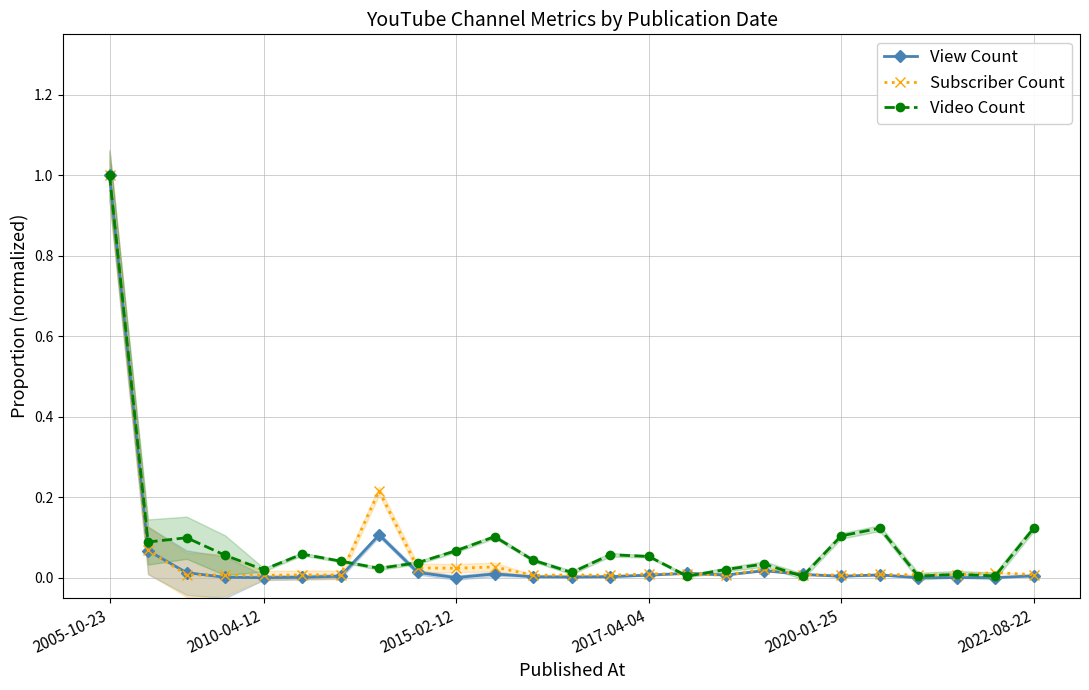

Does the chart have visible grid lines?

Yes